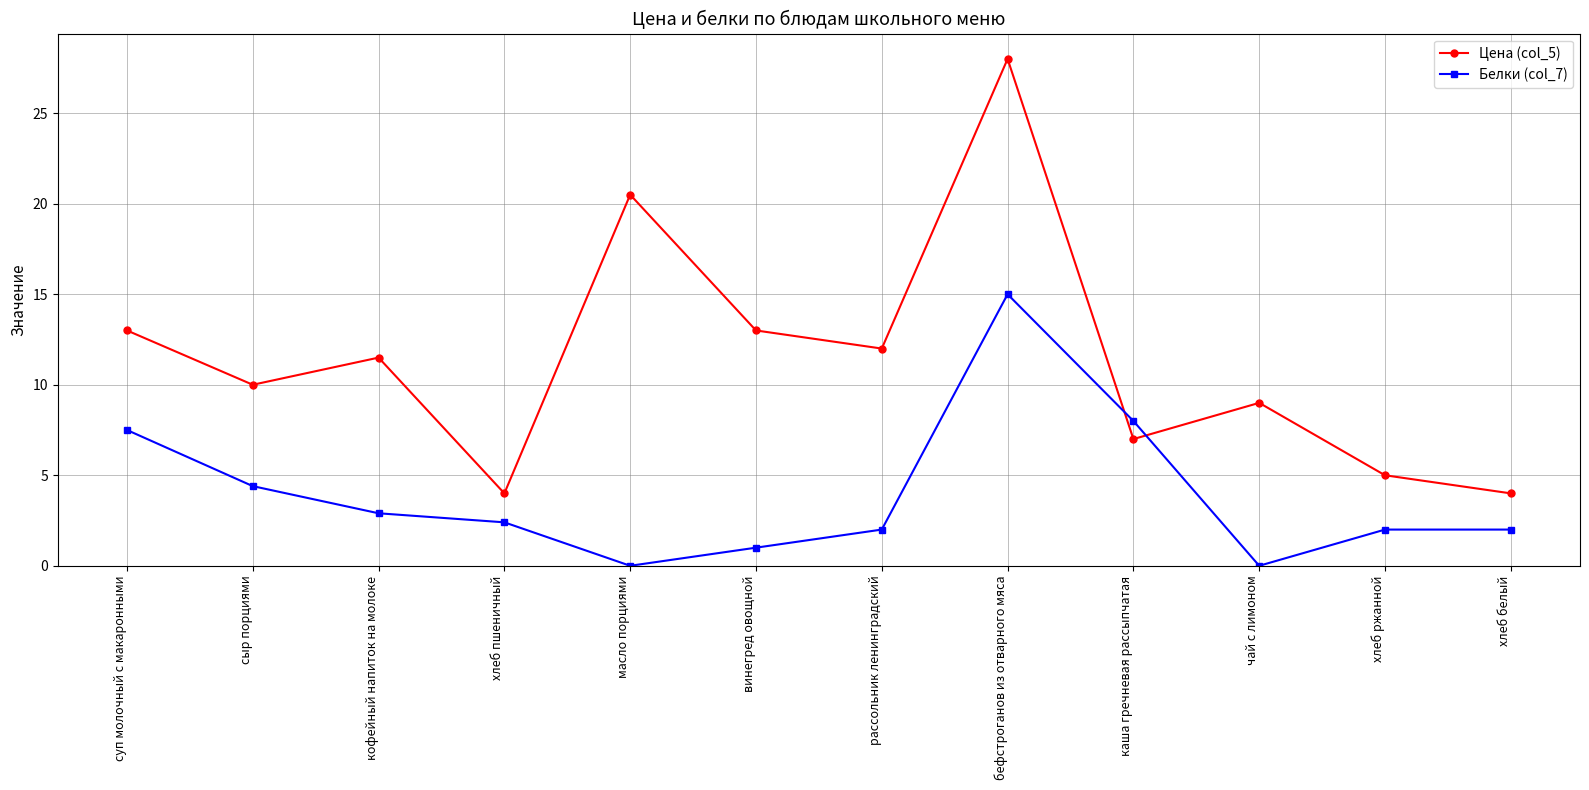

Where is the first local maximum for Белки (col_7)?

бефстроганов из отварного мяса